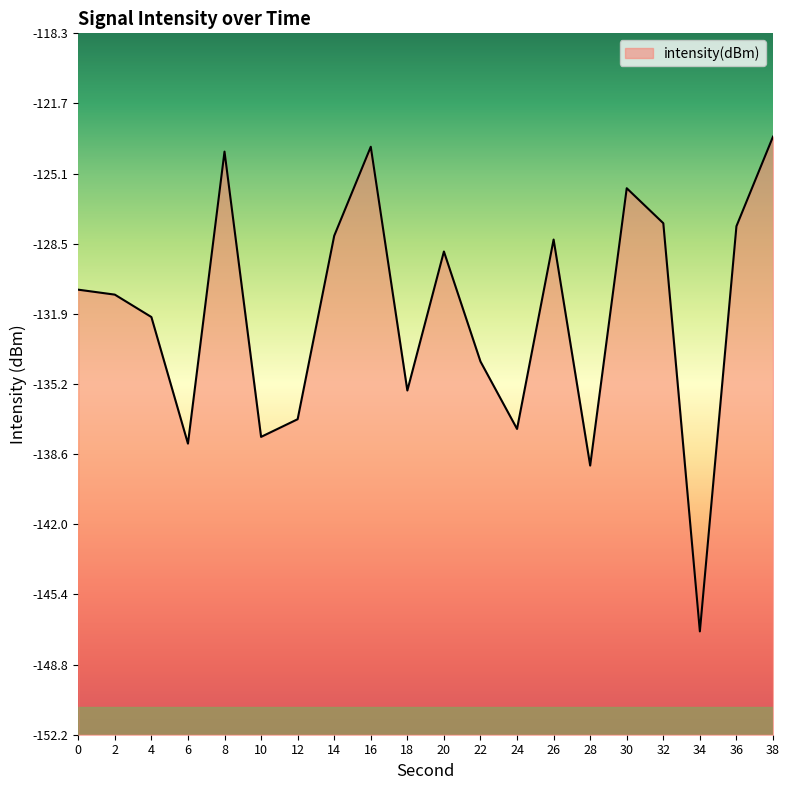

The value at 12 is -183.7. True or false?

False